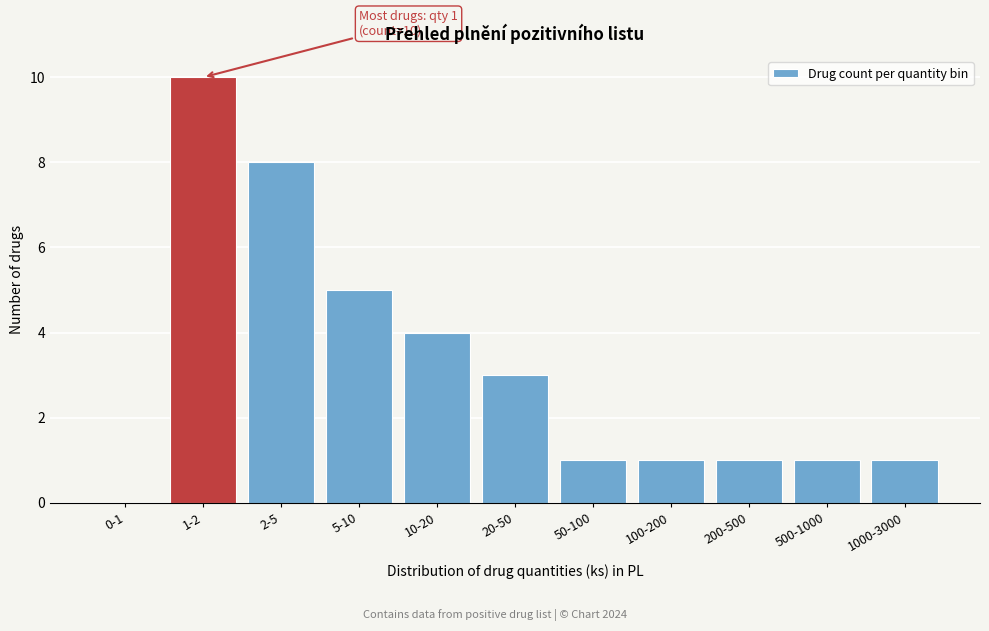

Reading right to left, what are all the values shown in this chart?

1000-3000=1	500-1000=1	200-500=1	100-200=1	50-100=1	20-50=3	10-20=4	5-10=5	2-5=8	1-2=10	0-1=0